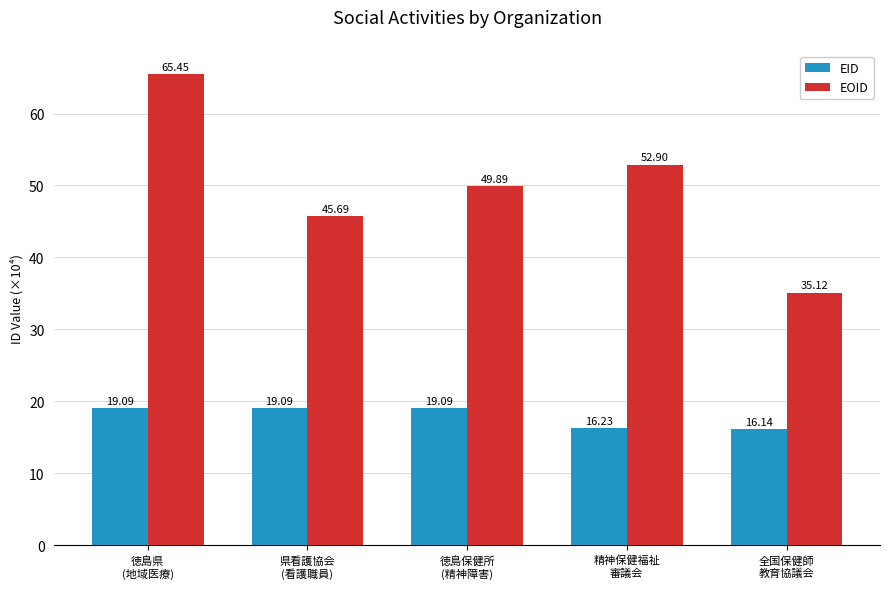

Reading left to right, transcribe all the data shown in this chart.

EID: 19.1	19.1	19.1	16.2	16.1
EOID: 65.5	45.7	49.9	52.9	35.1